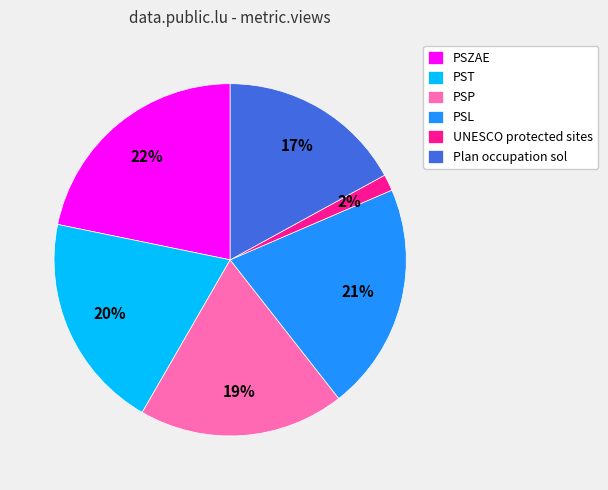

Which category has the biggest portion of the pie?

PSZAE